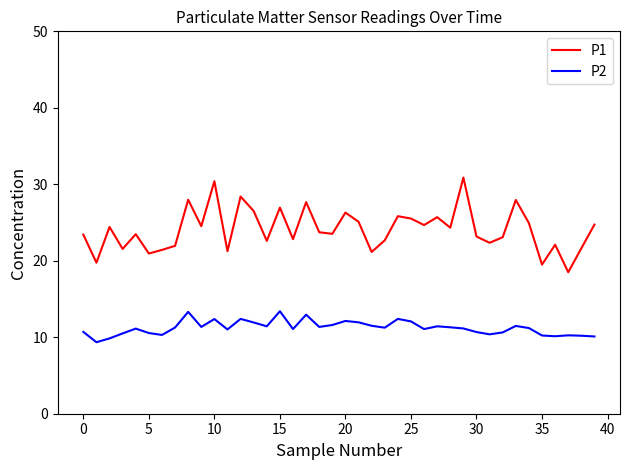

What is the maximum value for P2?

13.4